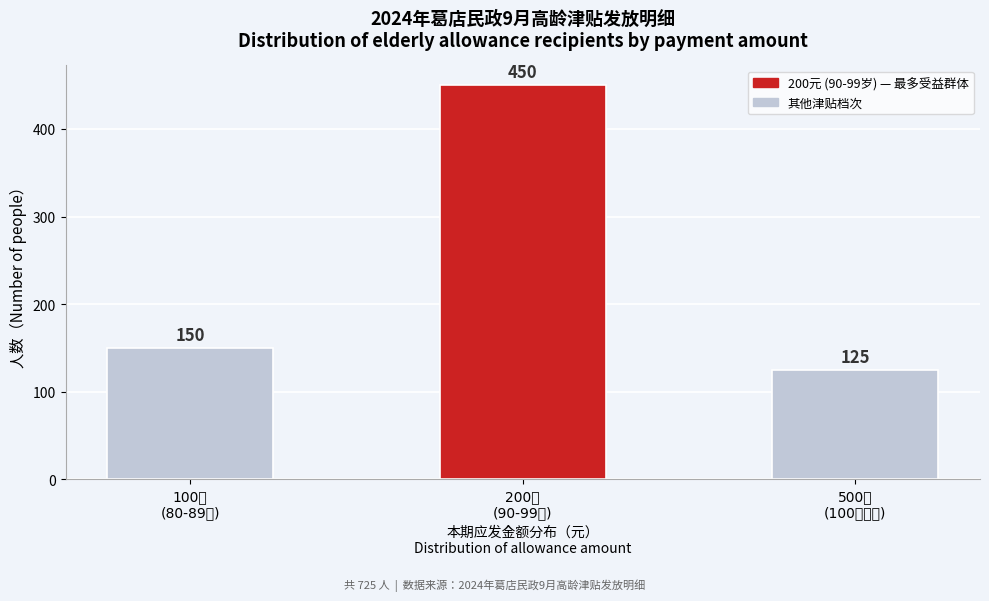

Reading left to right, list all the values displayed in this chart.

150	450	125